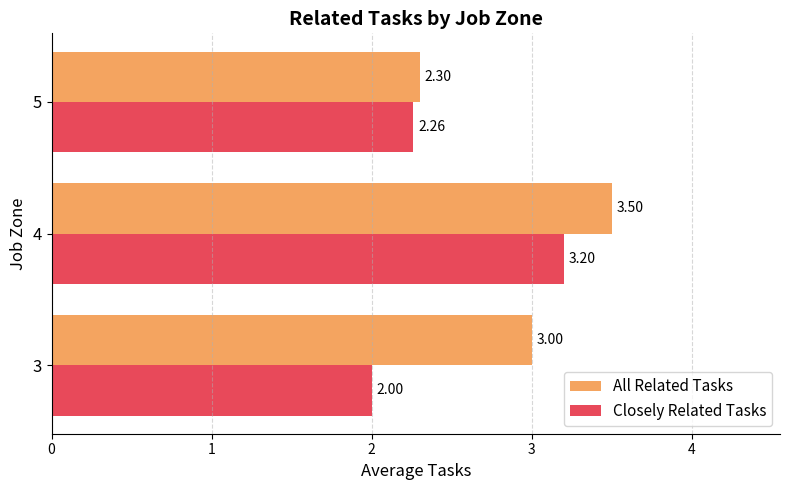

What is the total value across all series at 4?

6.7